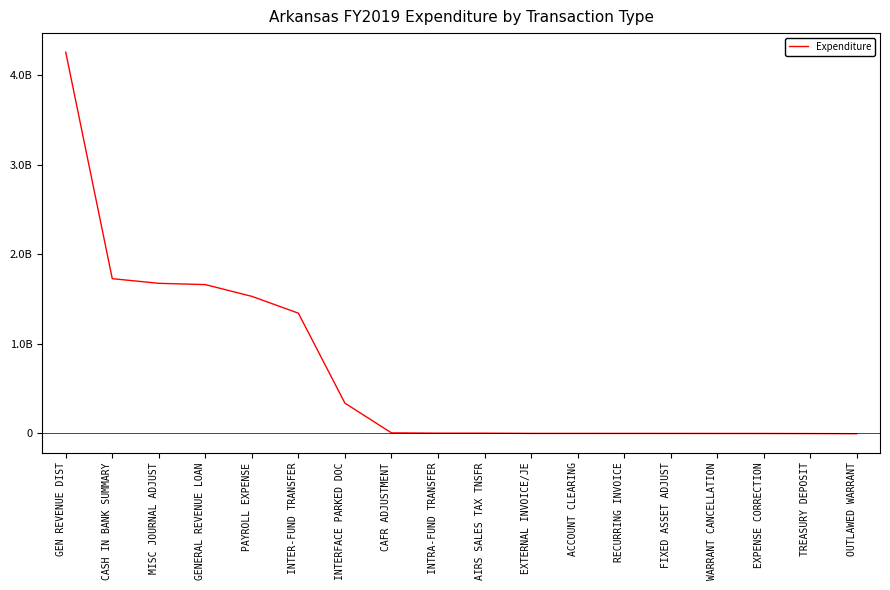

True or false: the data shows 564493.9 at INTRA-FUND TRANSFER.

False